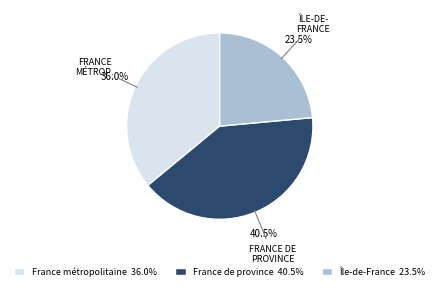

What percentage do France métropolitaine and Île-de-France together represent?

59.5%